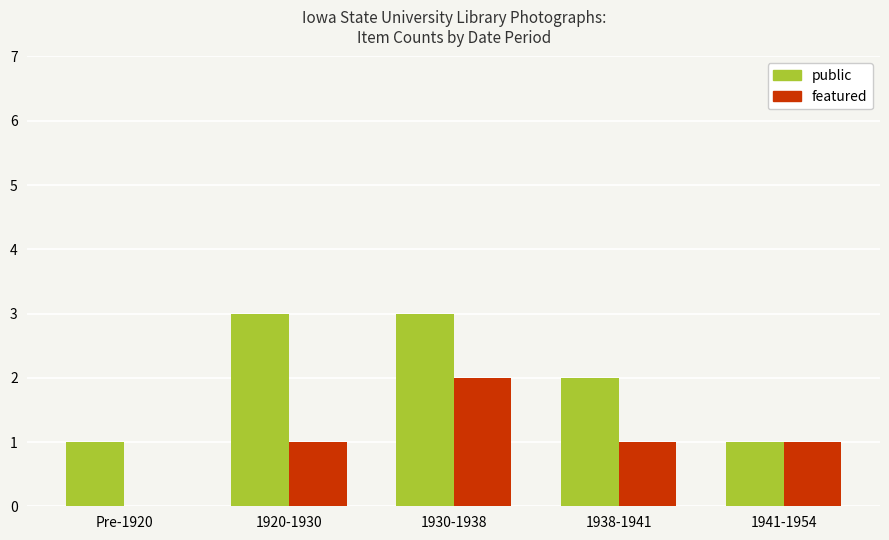

Does the chart contain stacked bars?

No